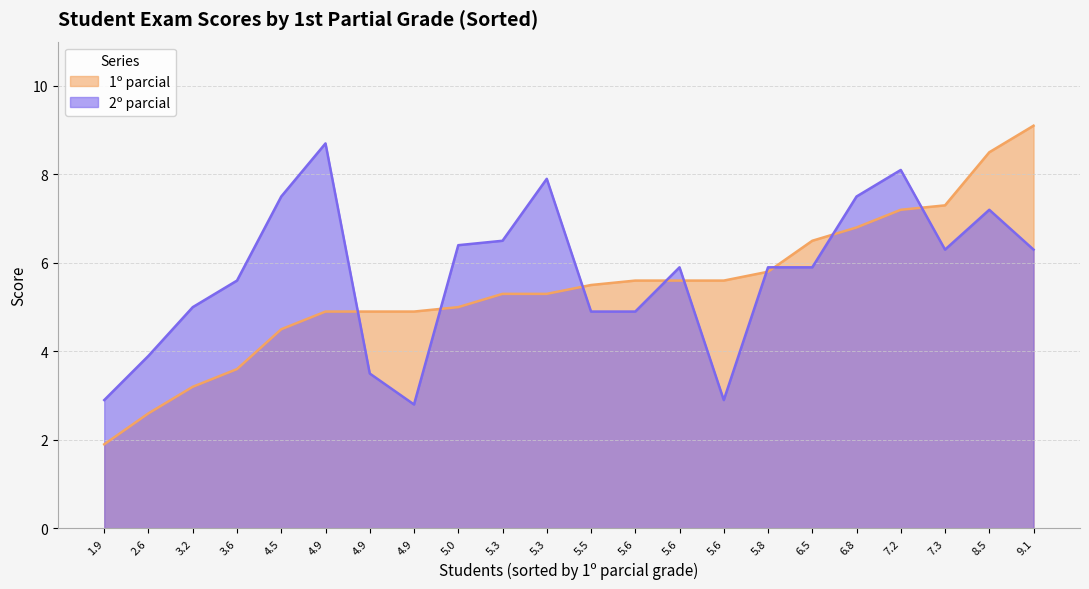

What is the total value across all series at 4.9?

13.6